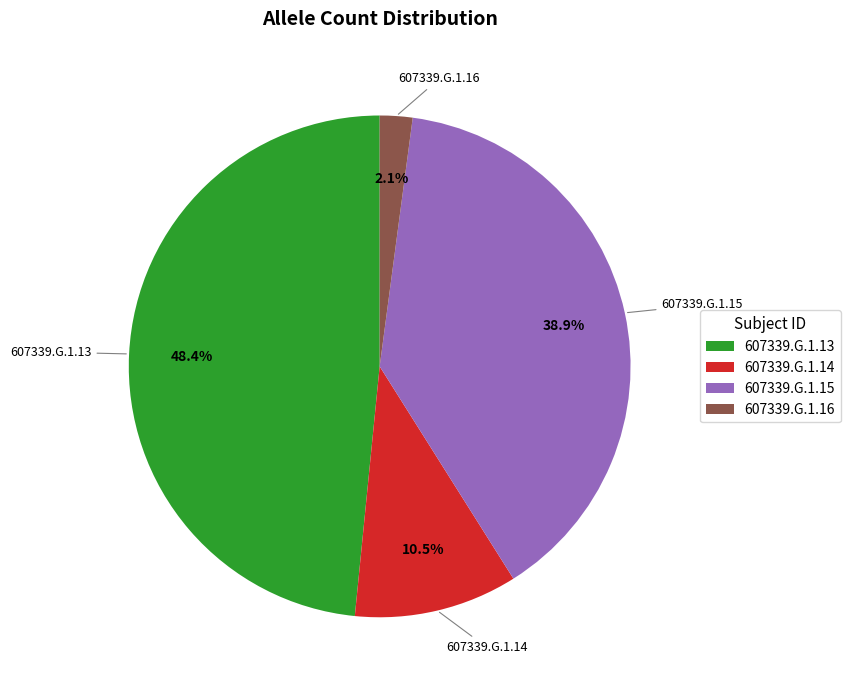

Do 607339.G.1.15 and 607339.G.1.14 together represent more than half of the pie?

No